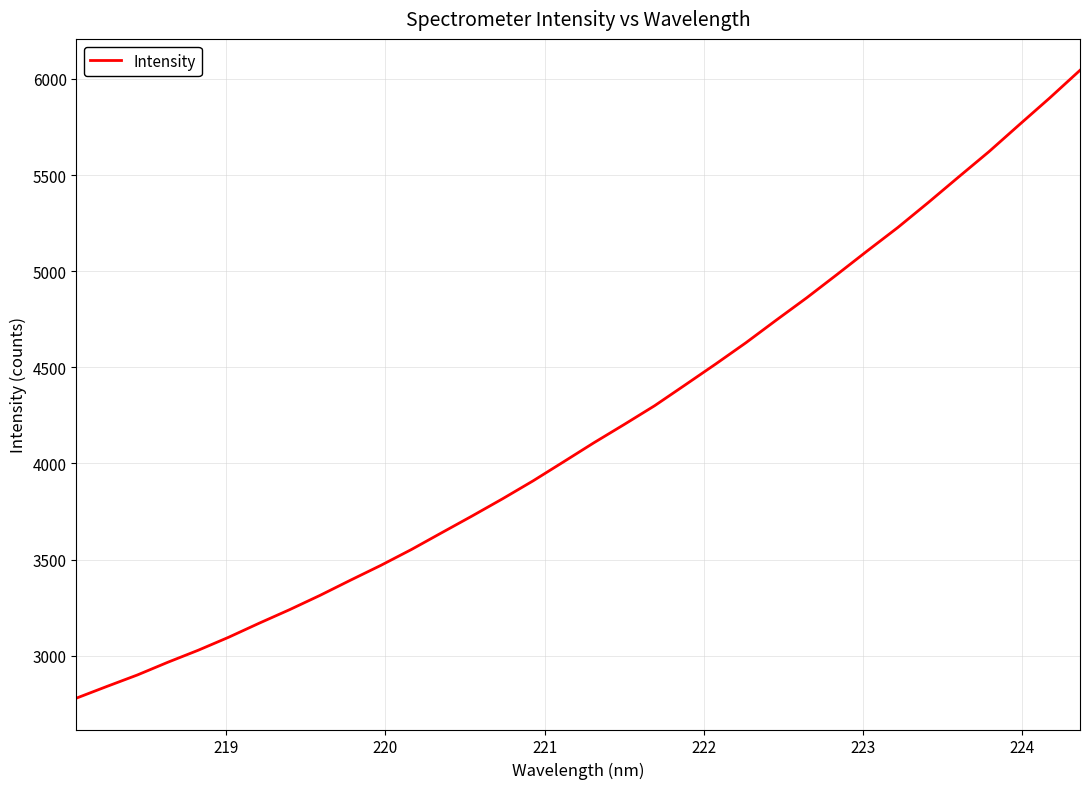

What is the smallest value displayed?

2779.8